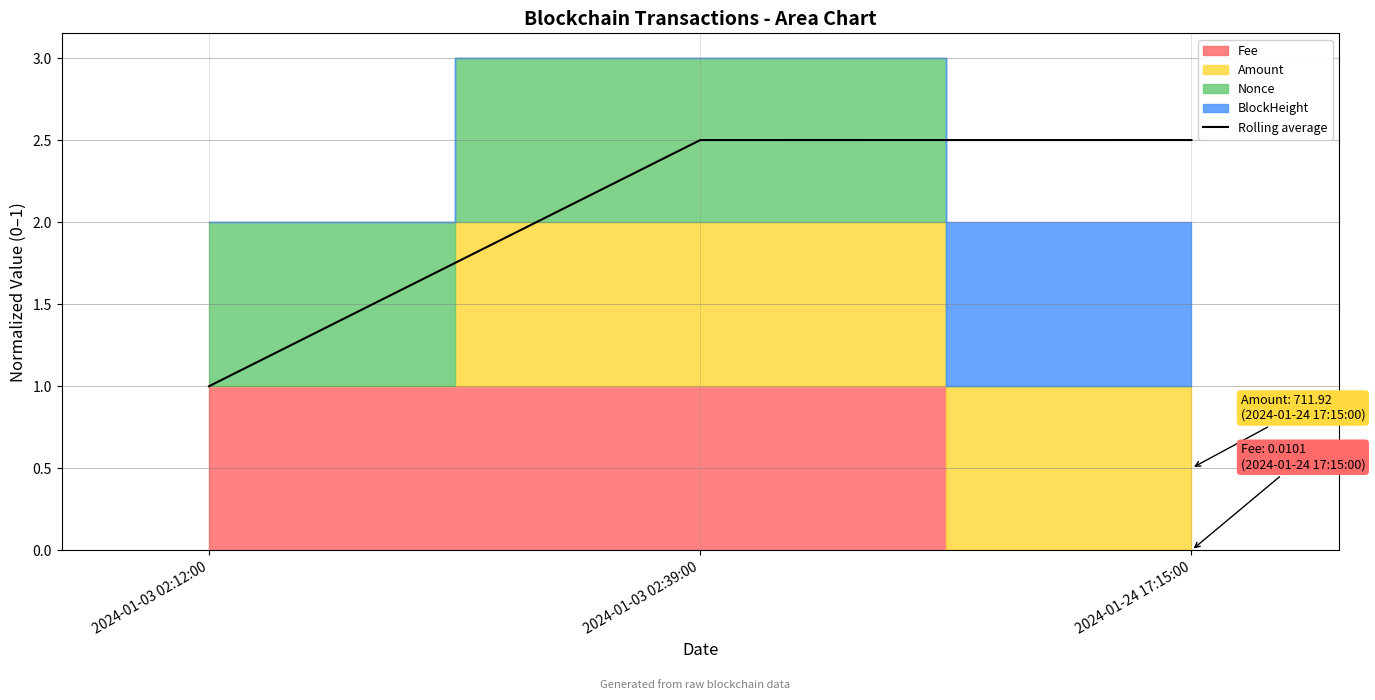

What is the minimum value shown in the chart?

1.0